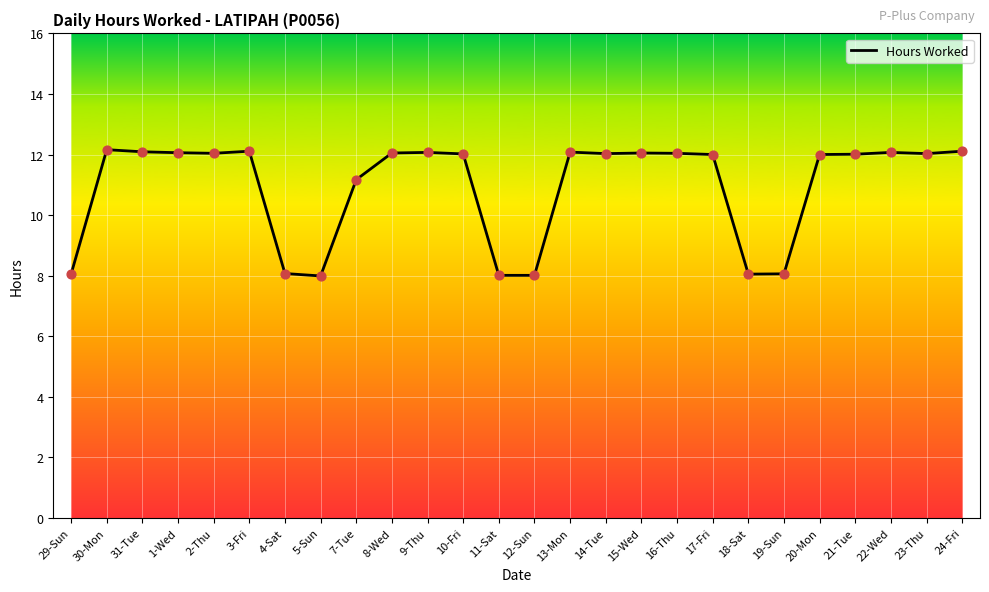

What is the ratio of the value at 15-Wed to the value at 14-Tue?

1.0